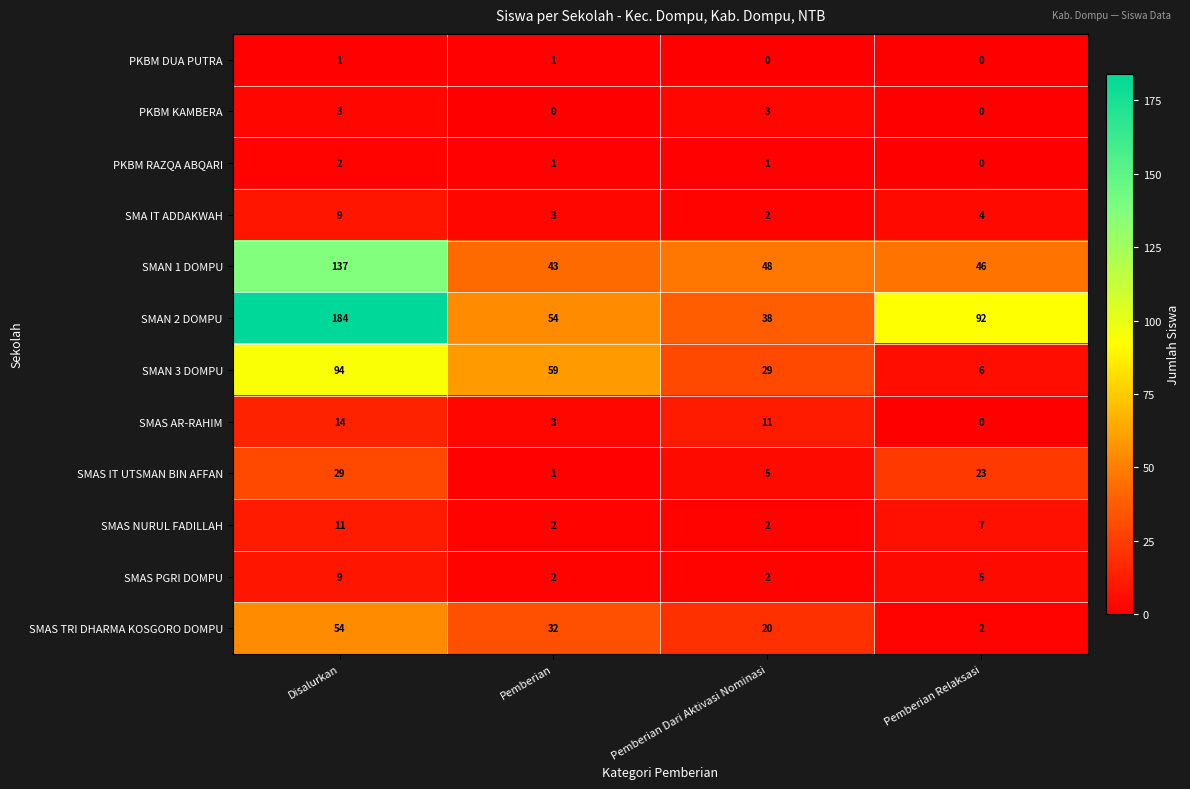

At which label is SMAS PGRI DOMPU closest to 5?

Pemberian Relaksasi